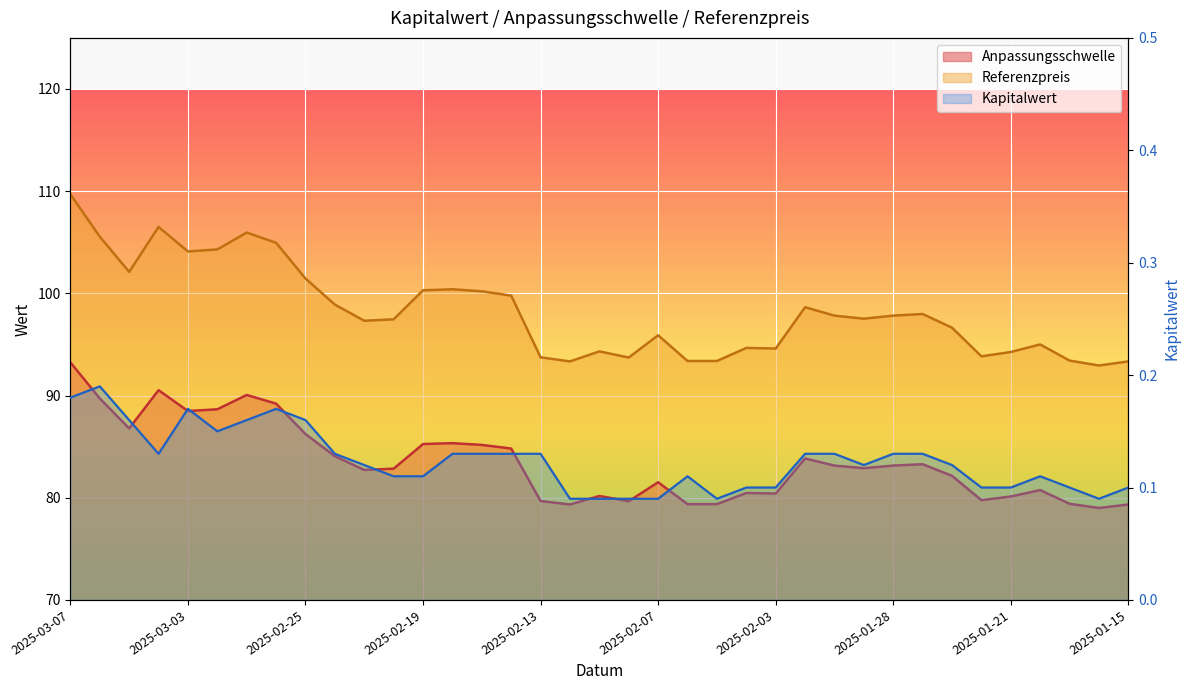

Reading left to right, transcribe all the data shown in this chart.

Anpassungsschwelle: 2025-03-07=93.2	2025-03-06=89.7	2025-03-05=86.8	2025-03-04=90.5	2025-03-03=88.5	2025-02-28=88.7	2025-02-27=90.1	2025-02-26=89.2	2025-02-25=86.2	2025-02-24=84.1	2025-02-21=82.7	2025-02-20=82.8	2025-02-19=85.3	2025-02-18=85.3	2025-02-17=85.2	2025-02-14=84.8	2025-02-13=79.7	2025-02-12=79.3	2025-02-11=80.2	2025-02-10=79.7	2025-02-07=81.5	2025-02-06=79.4	2025-02-05=79.4	2025-02-04=80.5	2025-02-03=80.4	2025-01-31=83.8	2025-01-30=83.1	2025-01-29=82.9	2025-01-28=83.1	2025-01-27=83.3	2025-01-24=82.1	2025-01-22=79.8	2025-01-21=80.1	2025-01-20=80.8	2025-01-17=79.4	2025-01-16=79.0	2025-01-15=79.3
Referenzpreis: 2025-03-07=109.7	2025-03-06=105.5	2025-03-05=102.1	2025-03-04=106.5	2025-03-03=104.1	2025-02-28=104.3	2025-02-27=106.0	2025-02-26=105.0	2025-02-25=101.5	2025-02-24=98.9	2025-02-21=97.3	2025-02-20=97.5	2025-02-19=100.3	2025-02-18=100.4	2025-02-17=100.2	2025-02-14=99.8	2025-02-13=93.7	2025-02-12=93.3	2025-02-11=94.3	2025-02-10=93.7	2025-02-07=95.9	2025-02-06=93.4	2025-02-05=93.4	2025-02-04=94.7	2025-02-03=94.6	2025-01-31=98.6	2025-01-30=97.8	2025-01-29=97.5	2025-01-28=97.8	2025-01-27=98.0	2025-01-24=96.6	2025-01-22=93.8	2025-01-21=94.3	2025-01-20=95.0	2025-01-17=93.4	2025-01-16=92.9	2025-01-15=93.3
Kapitalwert: 2025-03-07=0.2	2025-03-06=0.2	2025-03-05=0.2	2025-03-04=0.1	2025-03-03=0.2	2025-02-28=0.1	2025-02-27=0.2	2025-02-26=0.2	2025-02-25=0.2	2025-02-24=0.1	2025-02-21=0.1	2025-02-20=0.1	2025-02-19=0.1	2025-02-18=0.1	2025-02-17=0.1	2025-02-14=0.1	2025-02-13=0.1	2025-02-12=0.1	2025-02-11=0.1	2025-02-10=0.1	2025-02-07=0.1	2025-02-06=0.1	2025-02-05=0.1	2025-02-04=0.1	2025-02-03=0.1	2025-01-31=0.1	2025-01-30=0.1	2025-01-29=0.1	2025-01-28=0.1	2025-01-27=0.1	2025-01-24=0.1	2025-01-22=0.1	2025-01-21=0.1	2025-01-20=0.1	2025-01-17=0.1	2025-01-16=0.1	2025-01-15=0.1